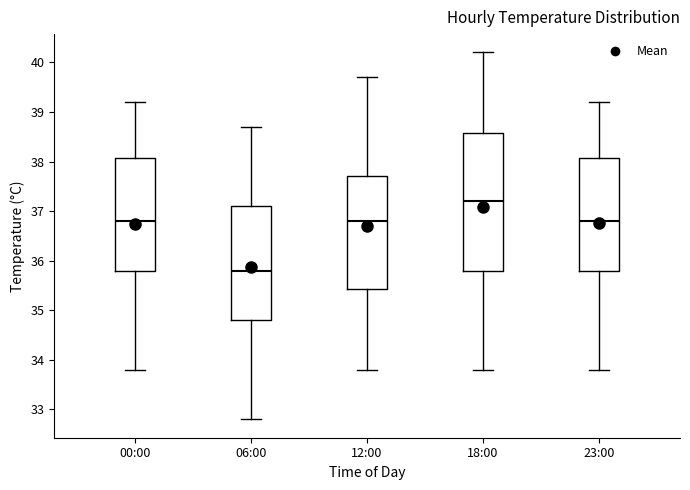

Where does the upper whisker of the box for 12:00 end on the y-axis? The values are not printed on the chart, so give them approximately, as read against the axis.

39.7